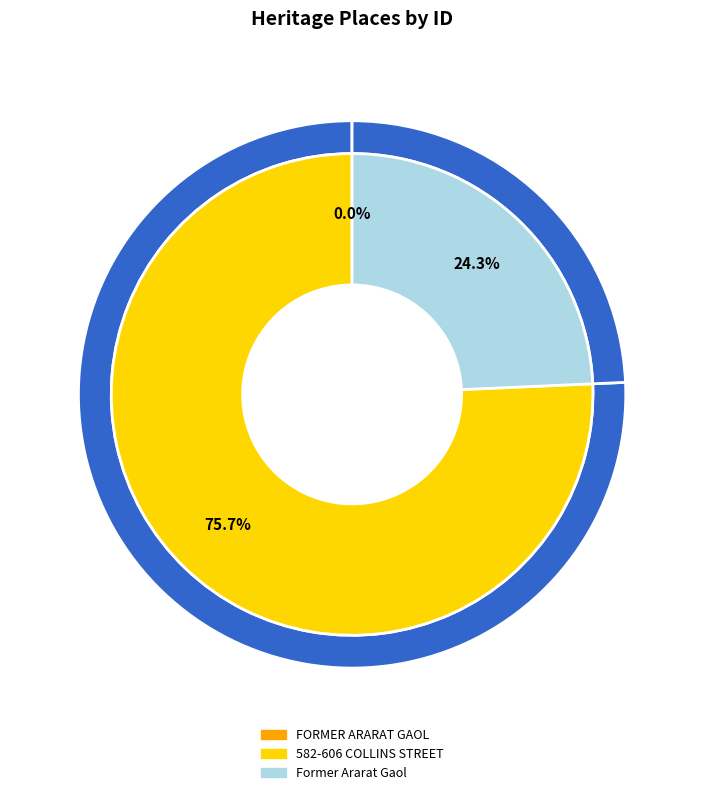

Which category accounts for the majority?

582-606 COLLINS STREET